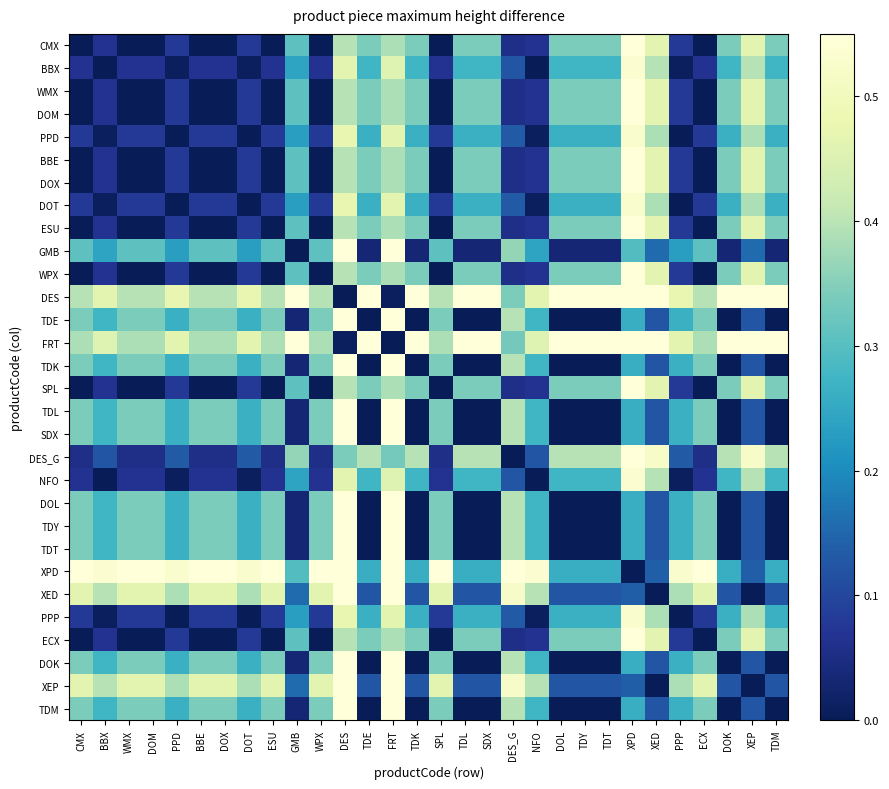

What is the total value across all series at XPD?

13.7